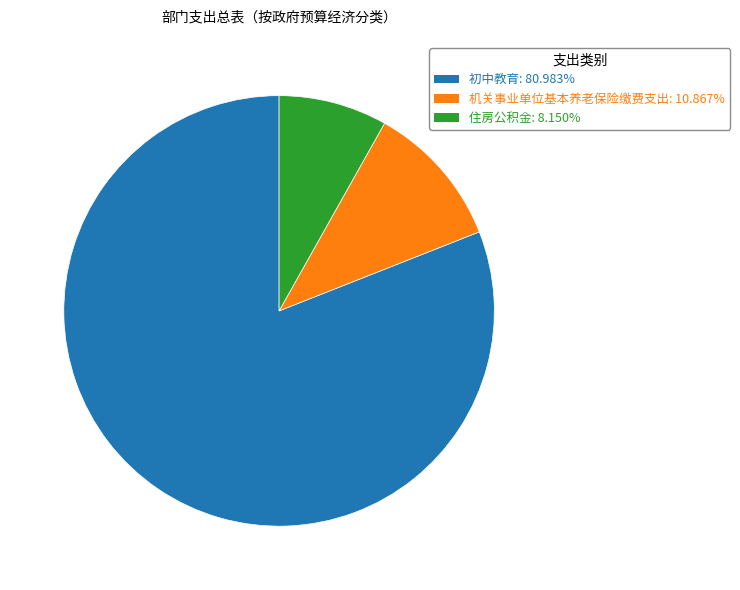

Is 初中教育 the majority of the pie?

Yes